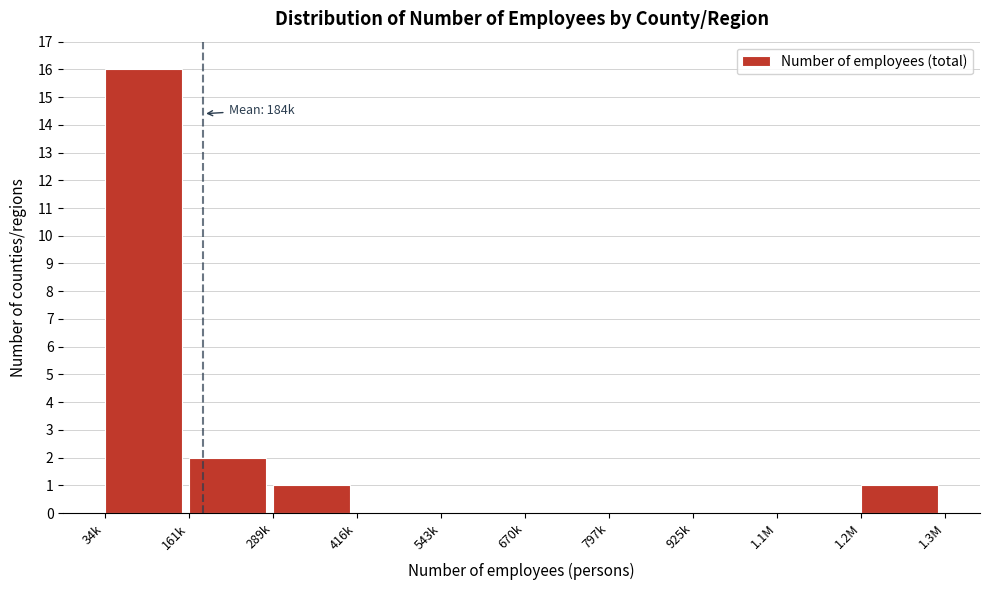

Reading right to left, list all the values displayed in this chart.

1.2M=1	1.1M=0	925k=0	797k=0	670k=0	543k=0	416k=0	289k=1	161k=2	34k=16